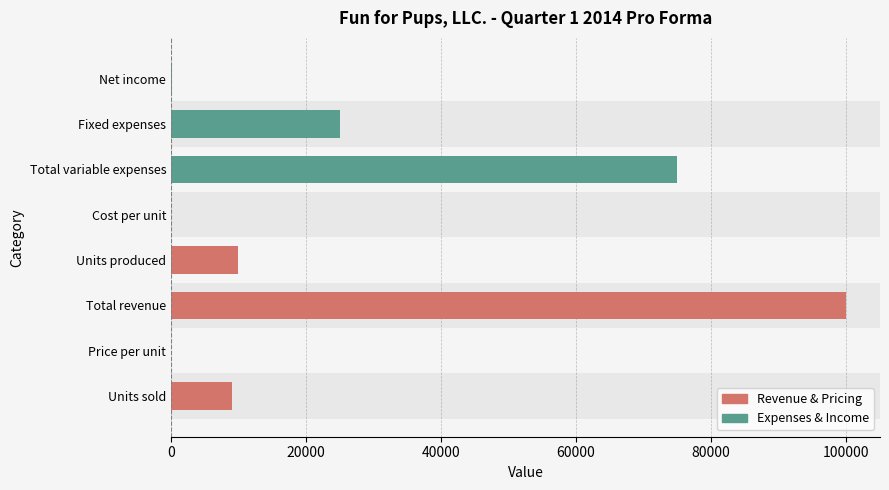

The value at Units produced is 10000.0. True or false?

True